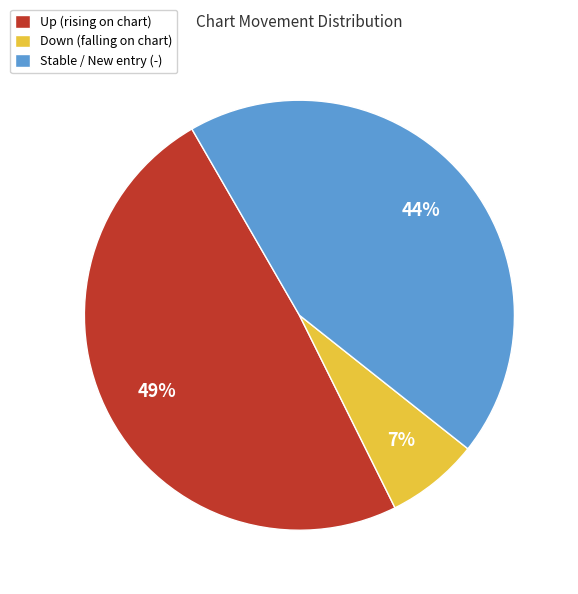

Rank the categories by value from highest to lowest.

Up (rising on chart), Stable / New entry (-), Down (falling on chart)